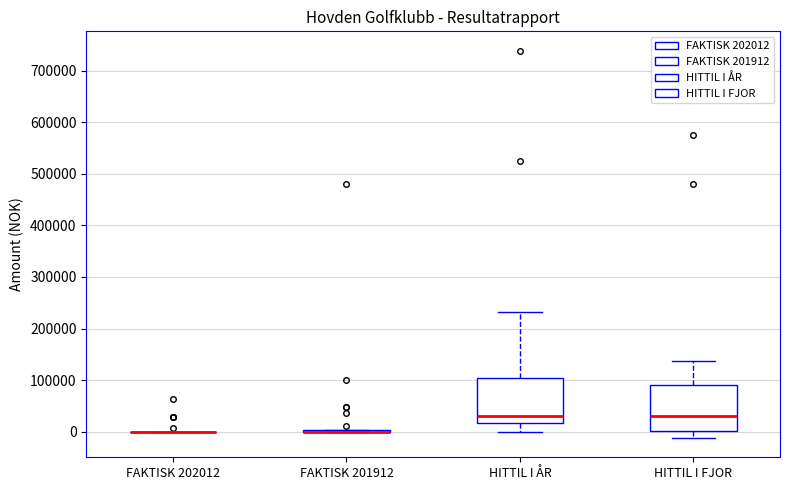

Reading left to right, transcribe this box plot: for each box, give where its median line is, the range the box spans, and where its two whiskers end, as read against the y-axis. The values are not printed on the chart, so give them approximately, as read against the axis.

FAKTISK 202012: box collapsed to a line at 0, whiskers 0 to 0
FAKTISK 201912: box collapsed to a line at 0, whiskers 0 to 0
HITTIL I ÅR: median 30000, box 20000 to 100000, whiskers 0 to 230000
HITTIL I FJOR: median 30000, box 0 to 90000, whiskers -10000 to 140000